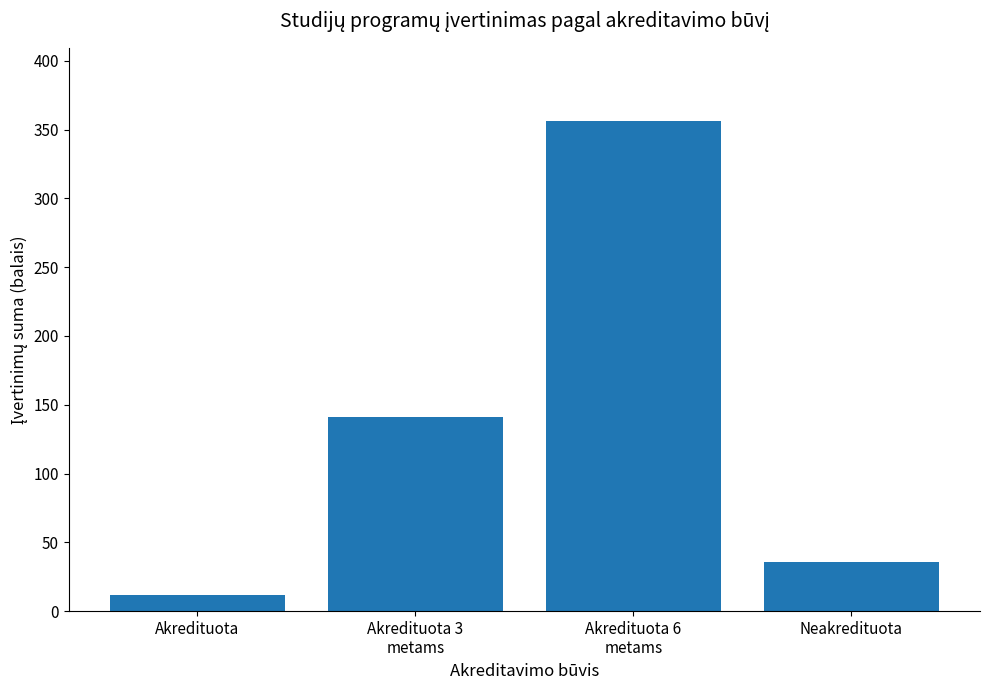

Is it true that the value at Neakredituota is 13?

False